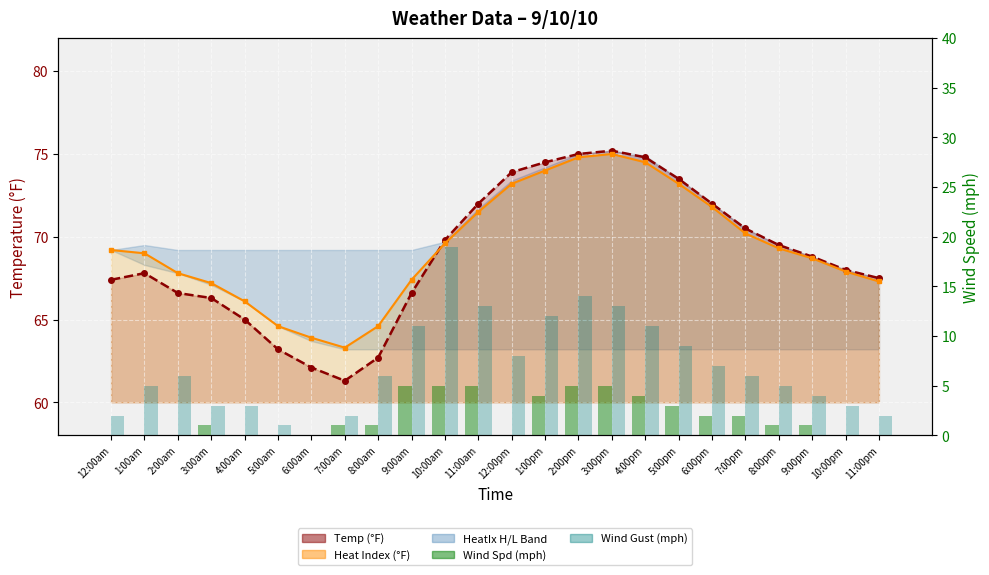

Where is Wind Spd (mph) nearest to the value 2?

6:00pm